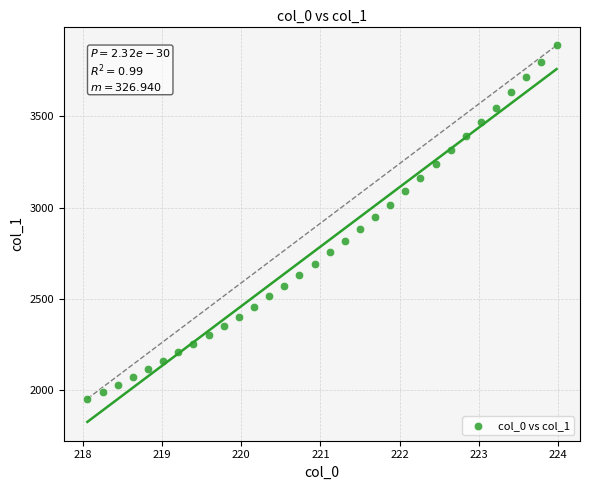

What is the range of Y values (max minus min)?

1939.1